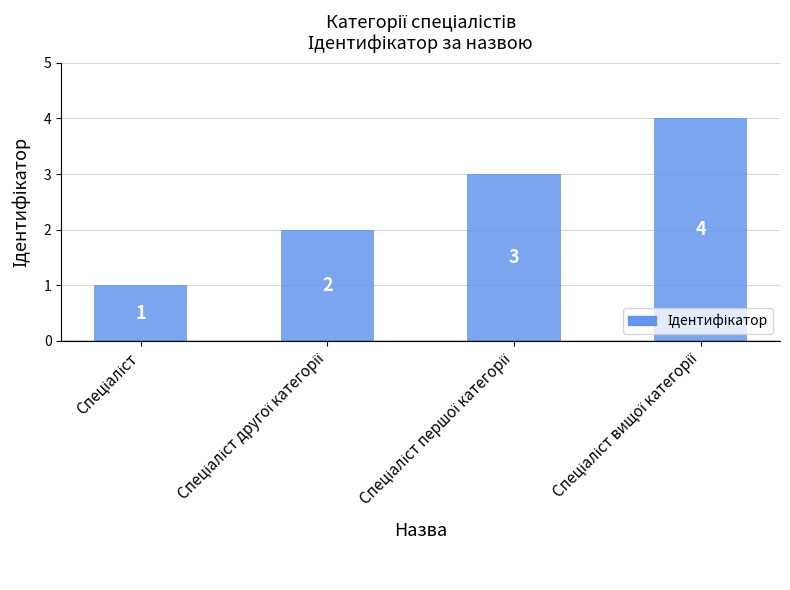

What is the value of the 1st bar from the left?

1